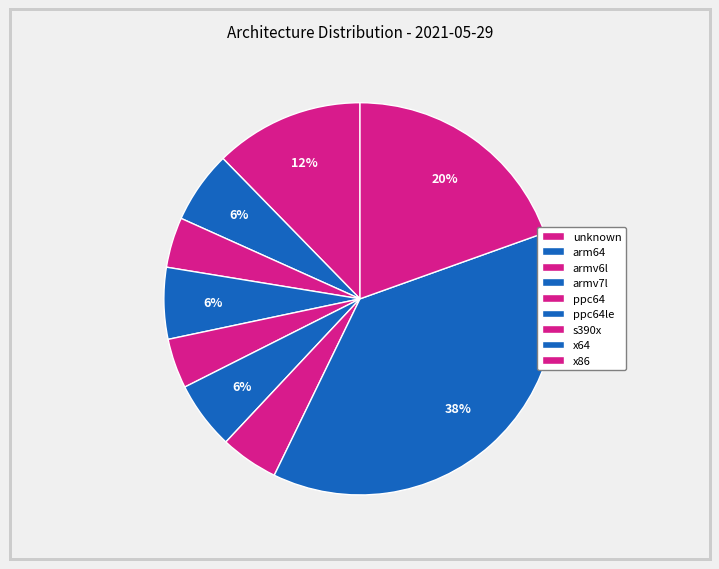

What percentage is the ppc64 slice, to the nearest percent?

4%